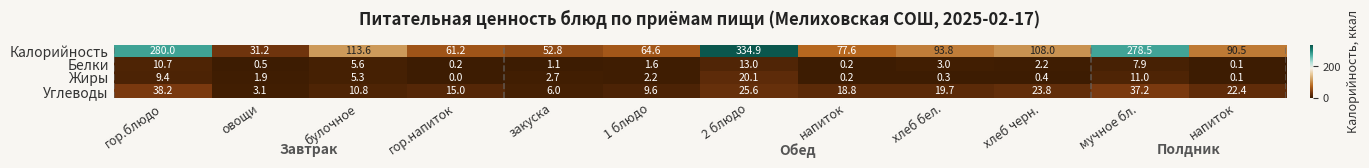

Count the number of categories in the chart.

12